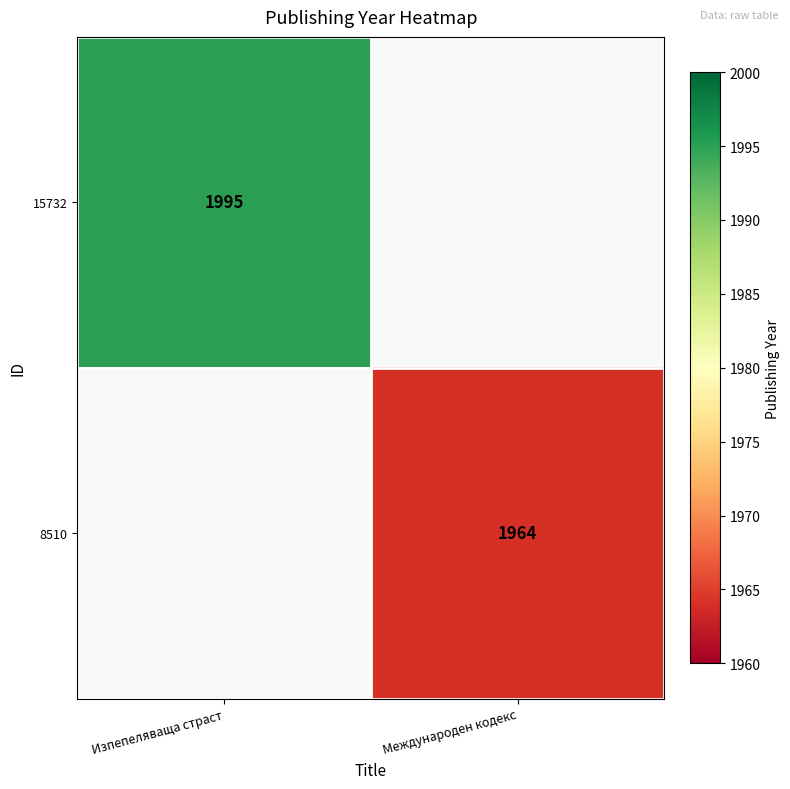

Is it true that 15732 equals 3242 at Изпепеляваща страст?

False